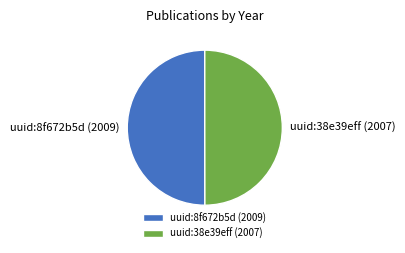

Is the sum of uuid:8f672b5d (2009) and uuid:38e39eff (2007) greater than half?

Yes